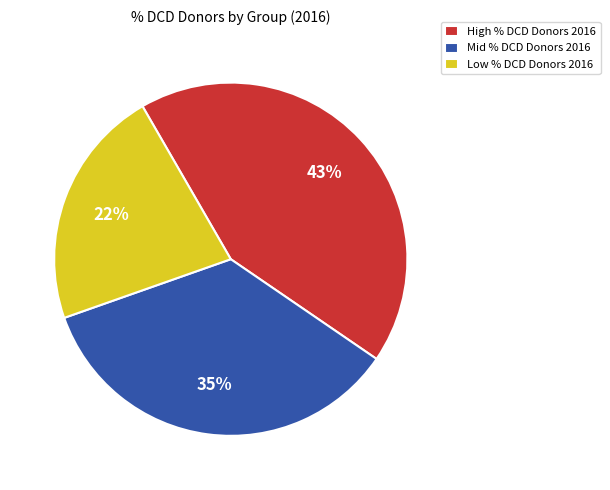

What is the ratio of the value at Low % DCD Donors 2016 to the value at Mid % DCD Donors 2016?

0.6